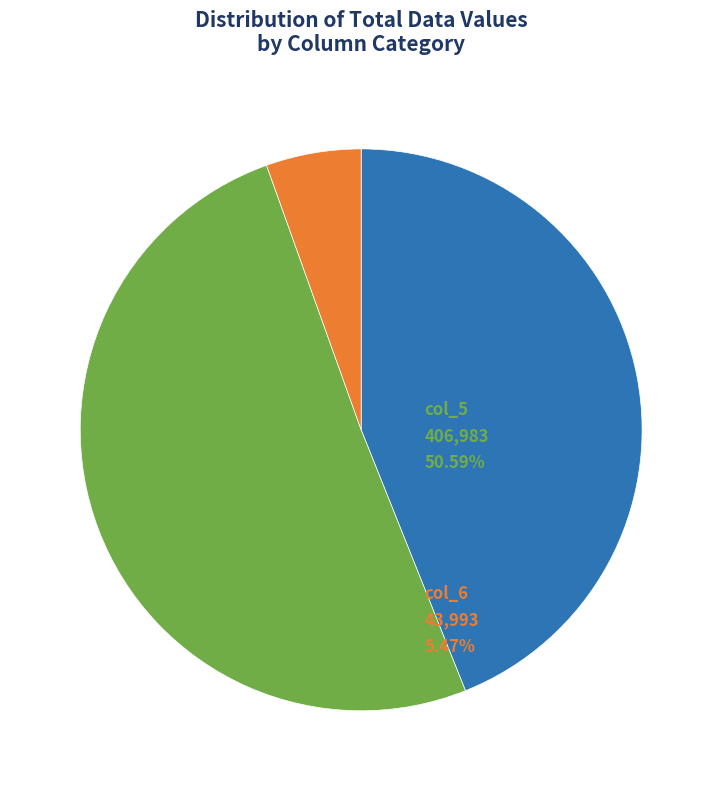

Is there any slice that represents more than half of the pie?

Yes